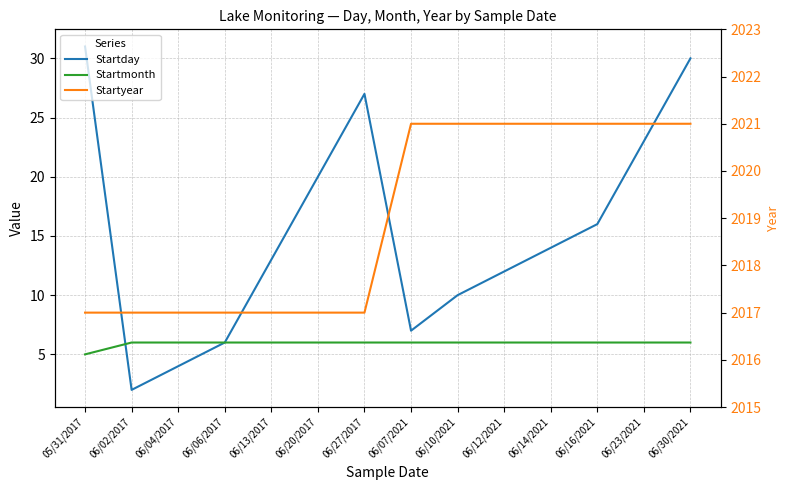

Rank the categories by Startmonth value from highest to lowest.

06/02/2017, 06/04/2017, 06/06/2017, 06/13/2017, 06/20/2017, 06/27/2017, 06/07/2021, 06/10/2021, 06/12/2021, 06/14/2021, 06/16/2021, 06/23/2021, 06/30/2021, 05/31/2017